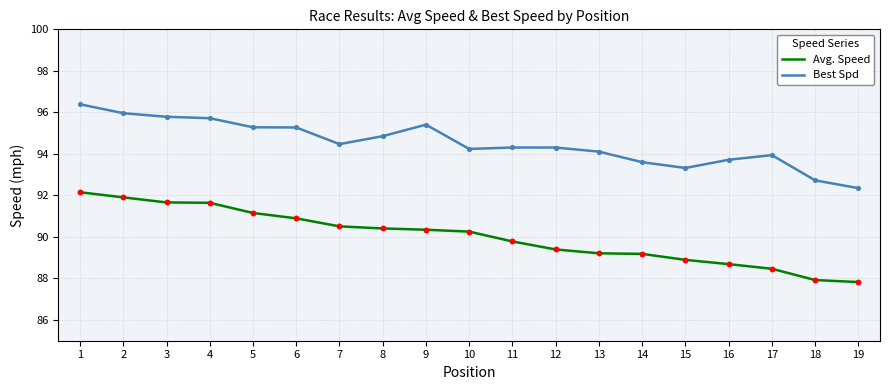

What is the total value across all series at 1?

188.5